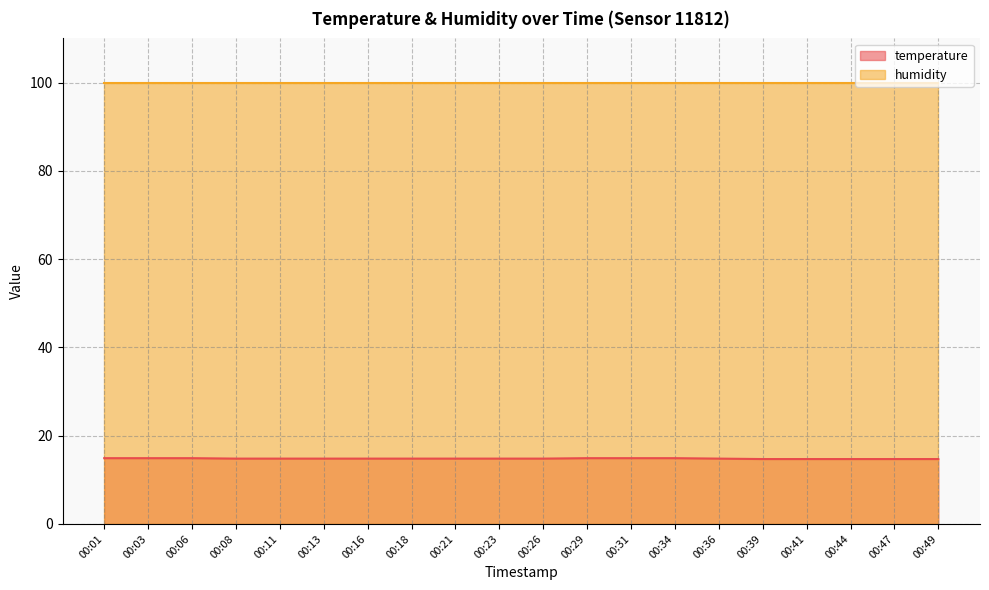

Where is the data nearest to the value 14?

00:39